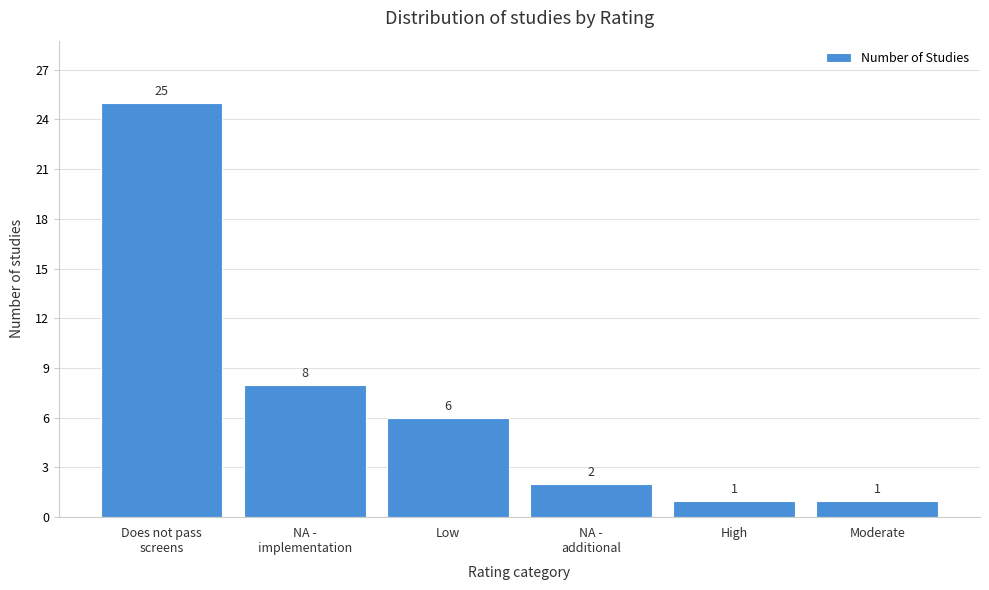

Reading right to left, extract all data points from this chart.

1	1	2	6	8	25